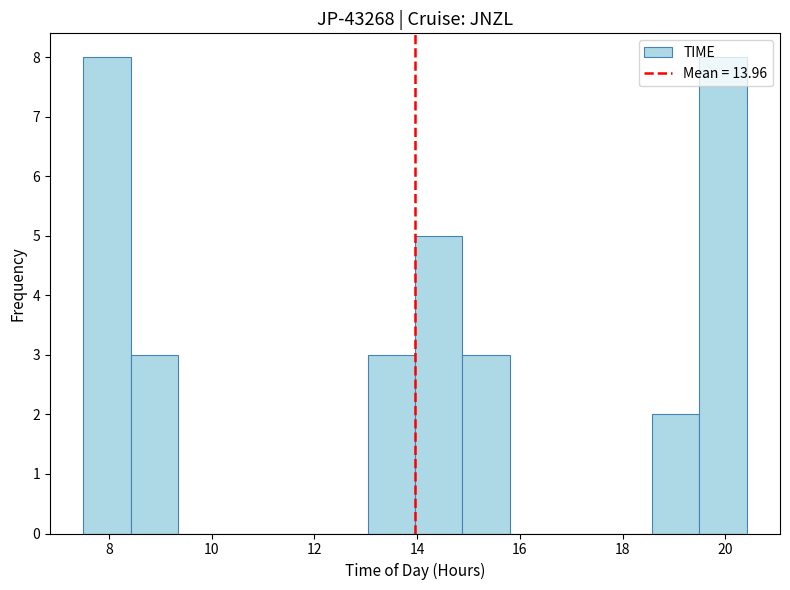

Reading left to right, list every bar in this chart as the range it spans on the x-axis followed by its height. Neither the bar edges nor the heights are printed on the chart, so give them approximately, as read against the axes.

7.6 to 8.4: 8
8.4 to 9.4: 3
9.4 to 10.2: 0
10.2 to 11.2: 0
11.2 to 12.2: 0
12.2 to 13.0: 0
13.0 to 14.0: 3
14.0 to 14.8: 5
14.8 to 15.8: 3
15.8 to 16.8: 0
16.8 to 17.6: 0
17.6 to 18.6: 0
18.6 to 19.4: 2
19.4 to 20.4: 8